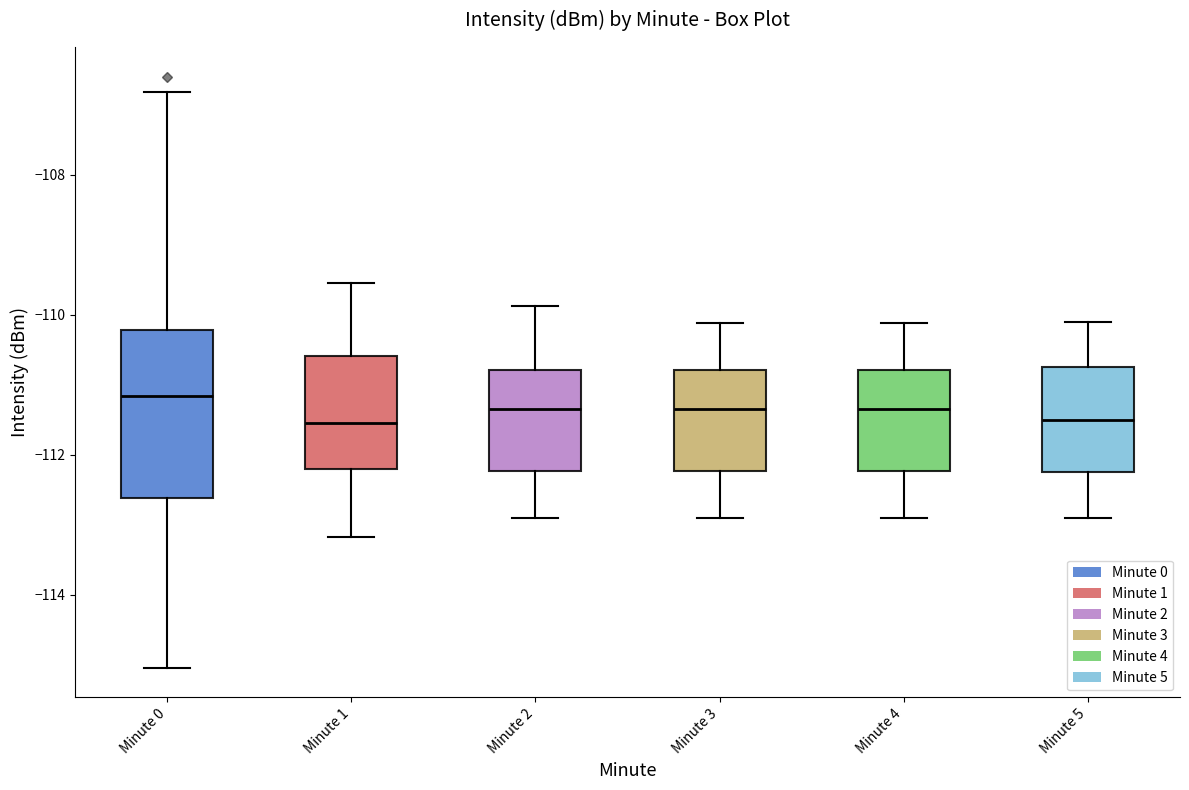

Reading left to right, transcribe this box plot: for each box, give where its median line is, the range the box spans, and where its two whiskers end, as read against the y-axis. The values are not printed on the chart, so give them approximately, as read against the axis.

Minute 0: median -111.2, box -112.6 to -110.2, whiskers -115.0 to -106.8
Minute 1: median -111.6, box -112.2 to -110.6, whiskers -113.2 to -109.6
Minute 2: median -111.4, box -112.2 to -110.8, whiskers -113.0 to -109.8
Minute 3: median -111.4, box -112.2 to -110.8, whiskers -113.0 to -110.2
Minute 4: median -111.4, box -112.2 to -110.8, whiskers -113.0 to -110.2
Minute 5: median -111.4, box -112.2 to -110.8, whiskers -112.8 to -110.0